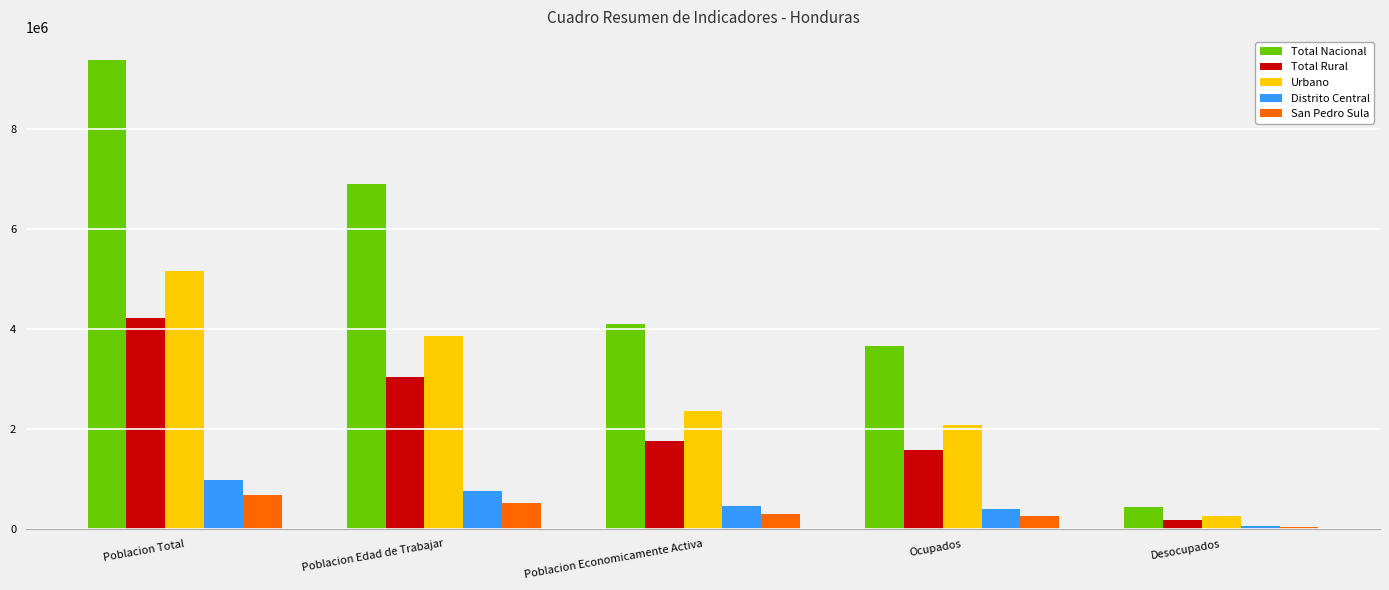

What is the maximum value shown in the chart?

9362596.3